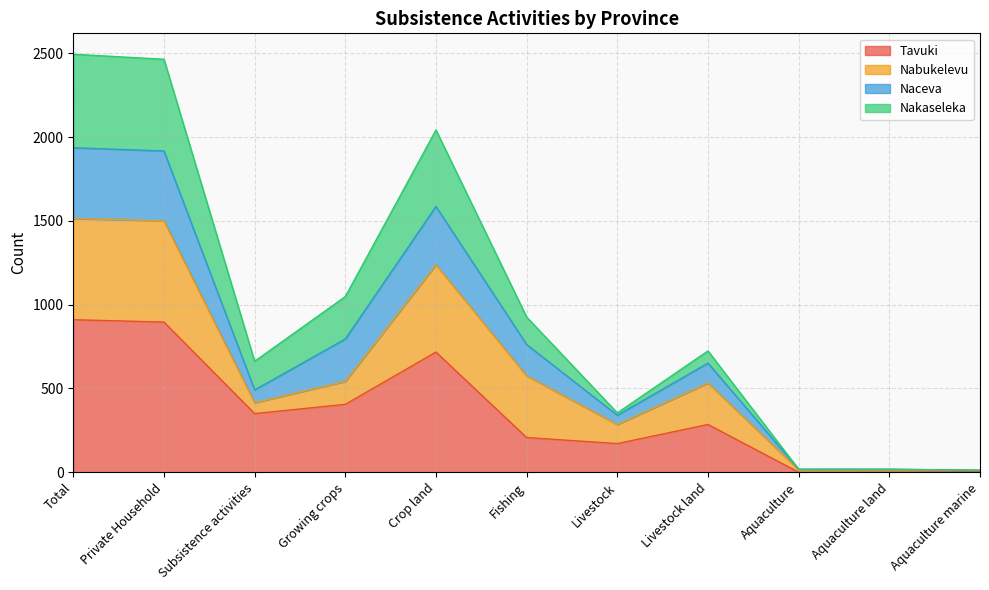

Is it true that Tavuki equals 717 at Crop land?

True